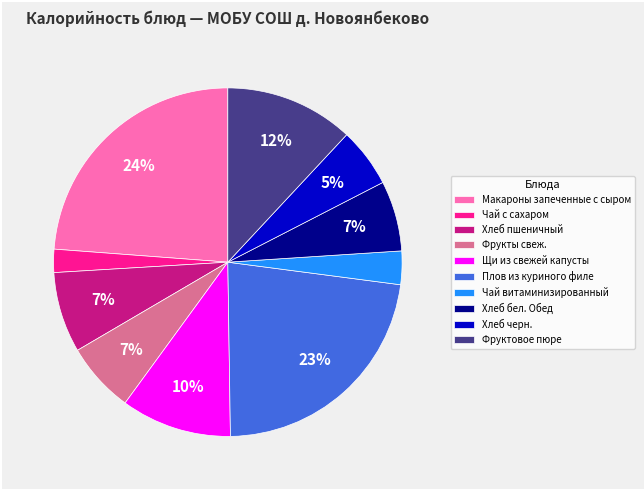

Which category has the biggest portion of the pie?

Макароны запеченные с сыром